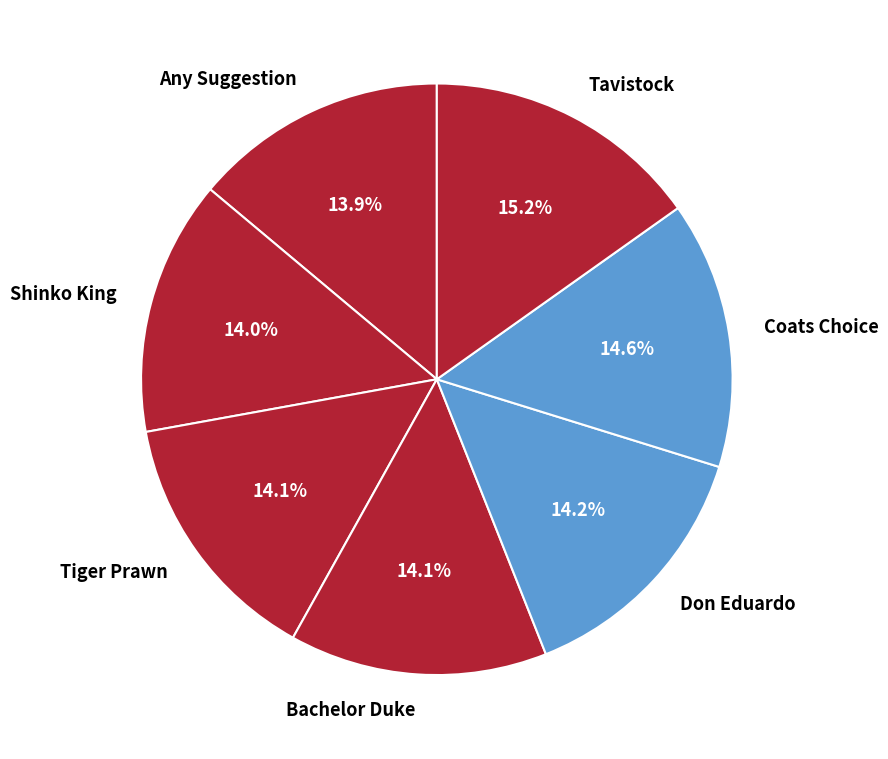

Is there any slice that represents more than half of the pie?

No